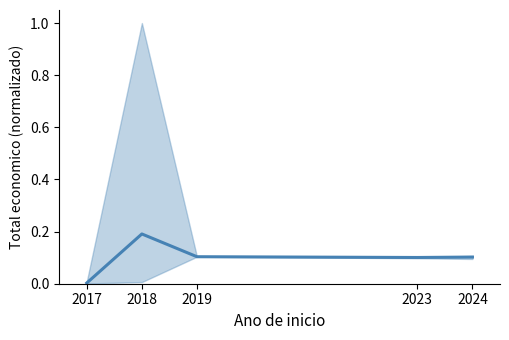

True or false: the data shows 0.1 at 2024.

True